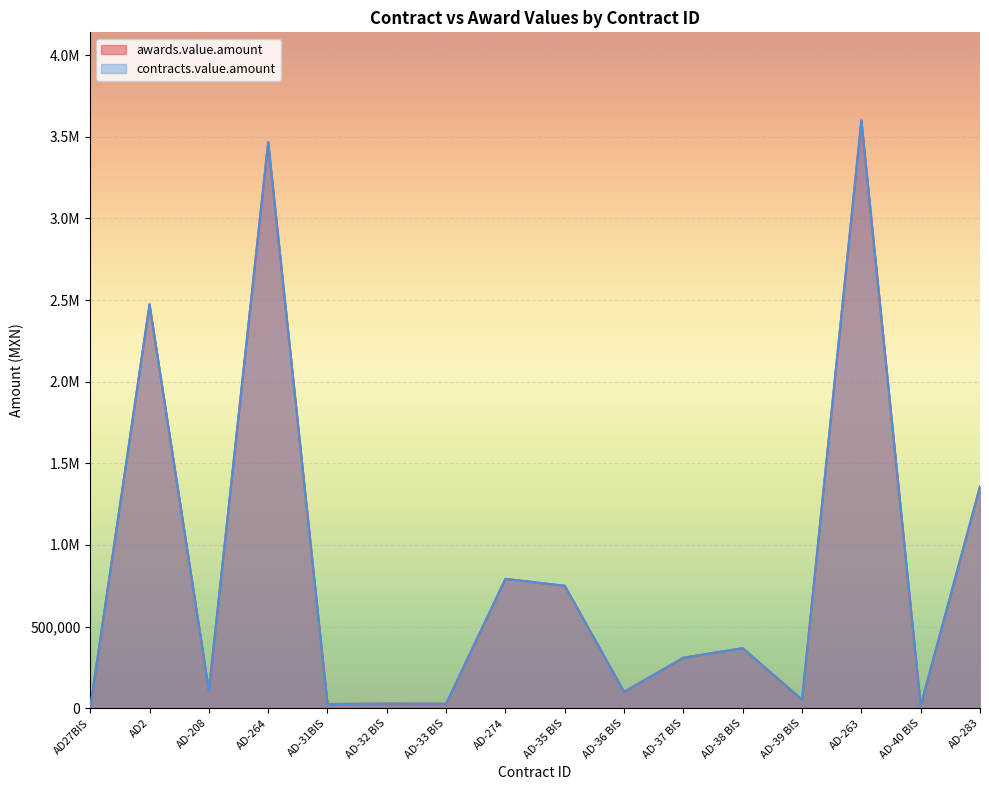

What position from the left is AD-35 BIS?

9